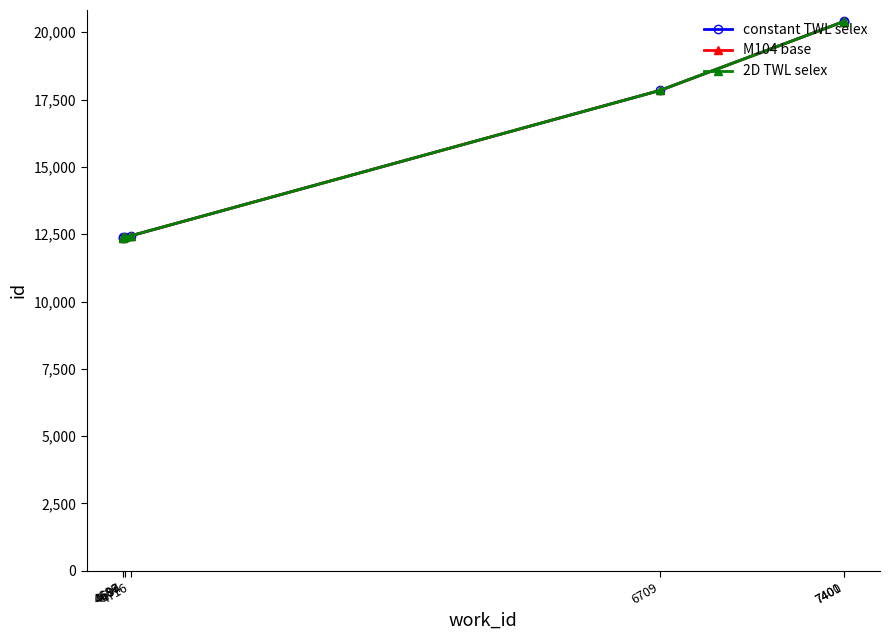

At which category does the chart reach its peak across all series?

7401